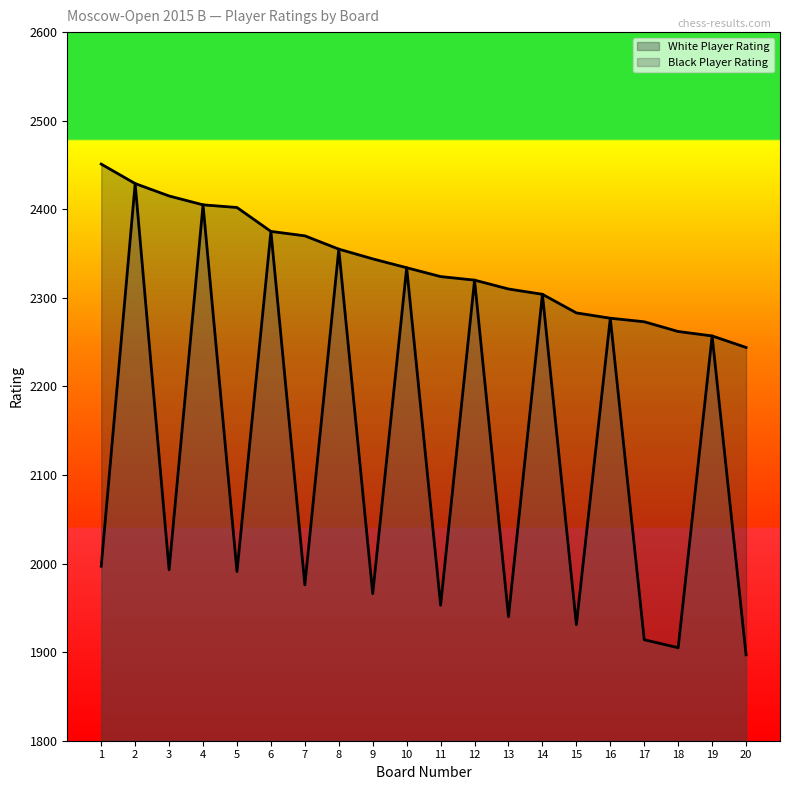

Rank the series by their maximum value, from highest to lowest.

White Player Rating, Black Player Rating